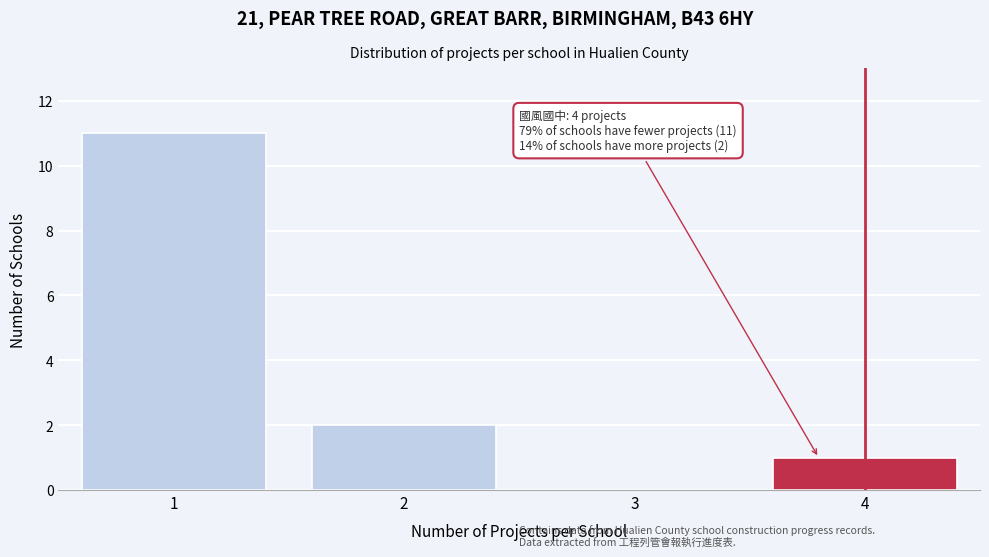

Reading left to right, list all the values displayed in this chart.

1=11	2=2	3=0	4=1